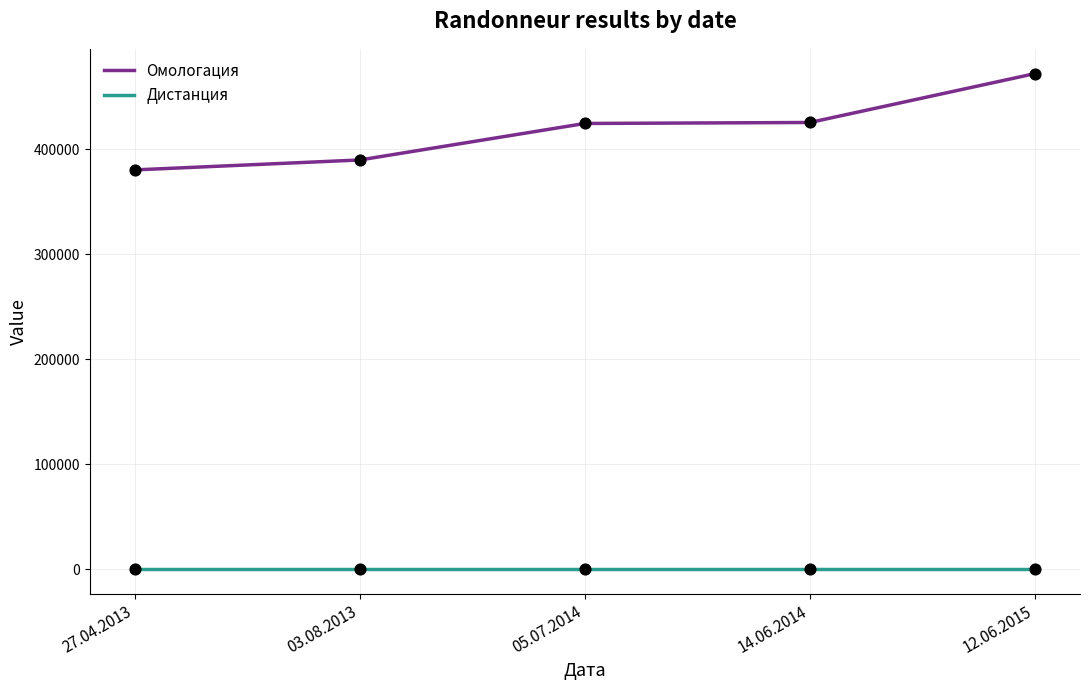

Is the value of Дистанция at 03.08.2013 greater than the value of Омологация at 03.08.2013?

No